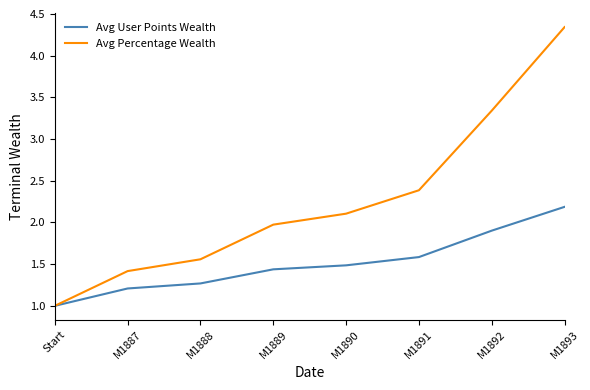

Which series has the widest spread of values?

Avg Percentage Wealth